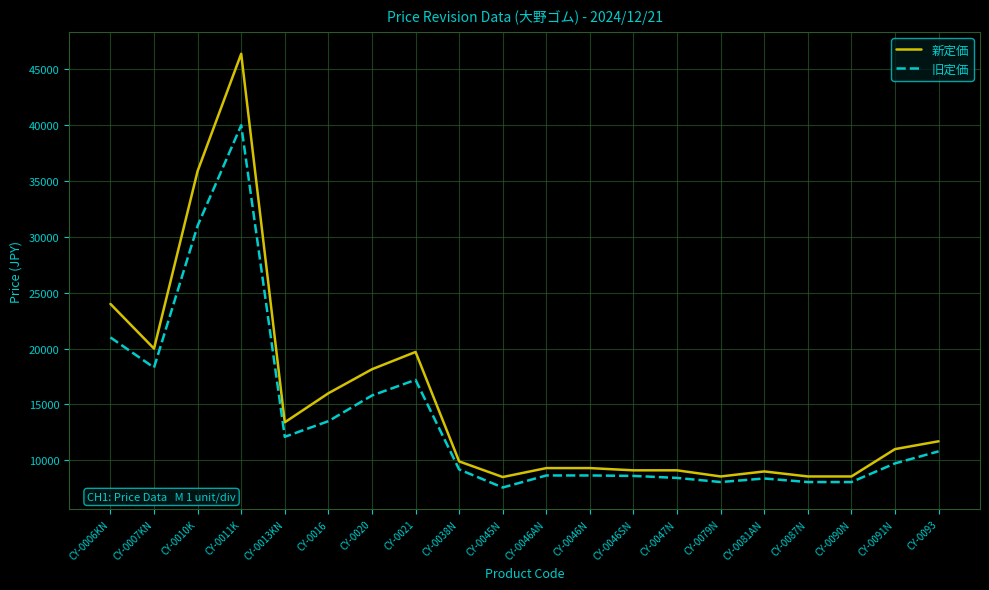

At how many categories does at least one series exceed 26986?

2